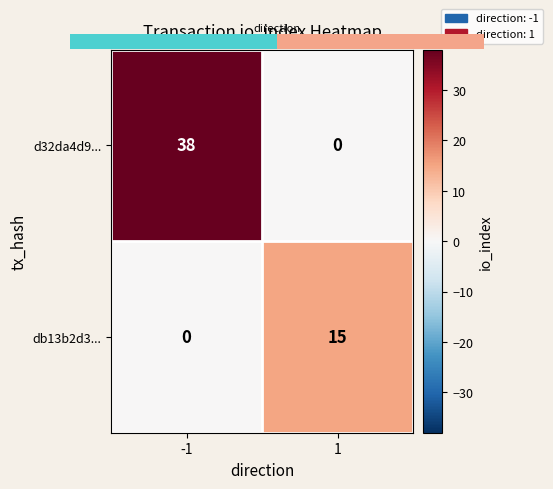

The value of db13b2d3... at -1 is 0. True or false?

True